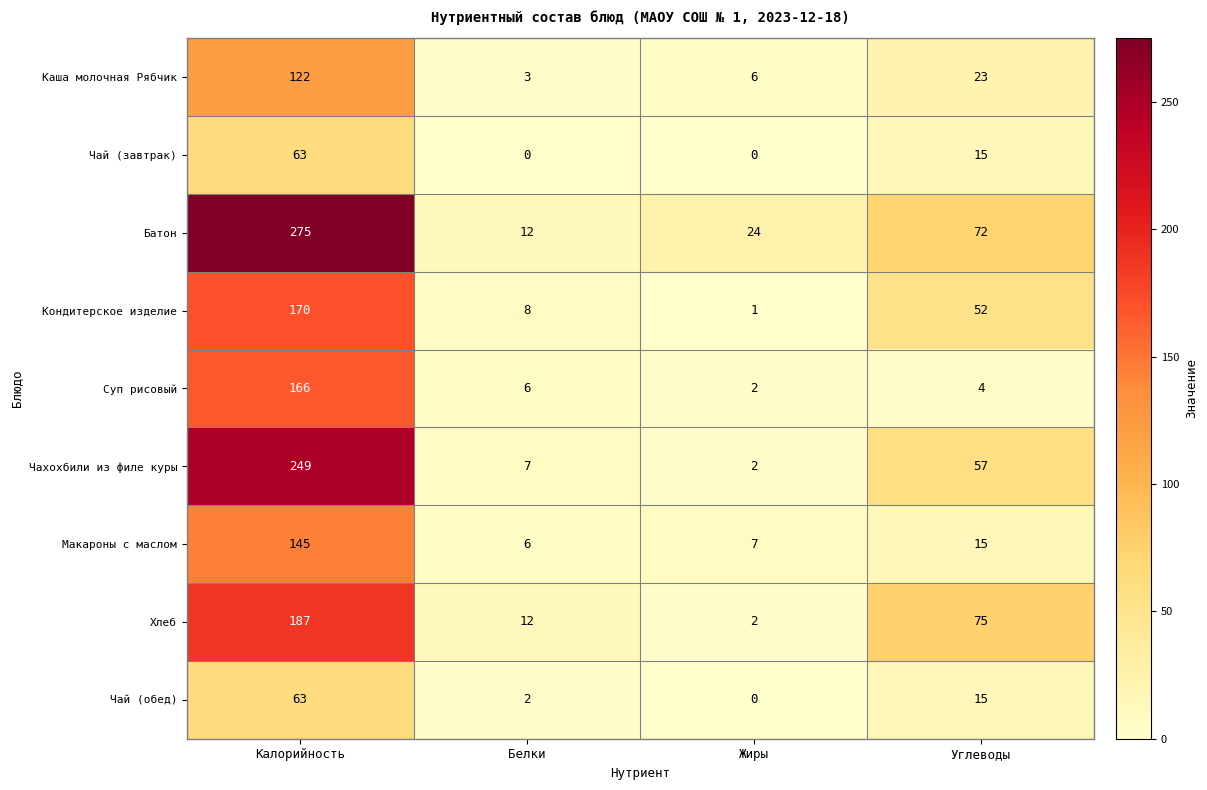

At how many categories does at least one series exceed 106?

1